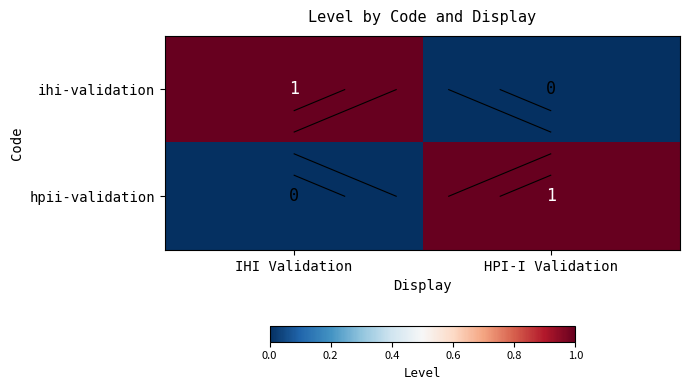

List the series in order of their peak value, highest first.

ihi-validation, hpii-validation